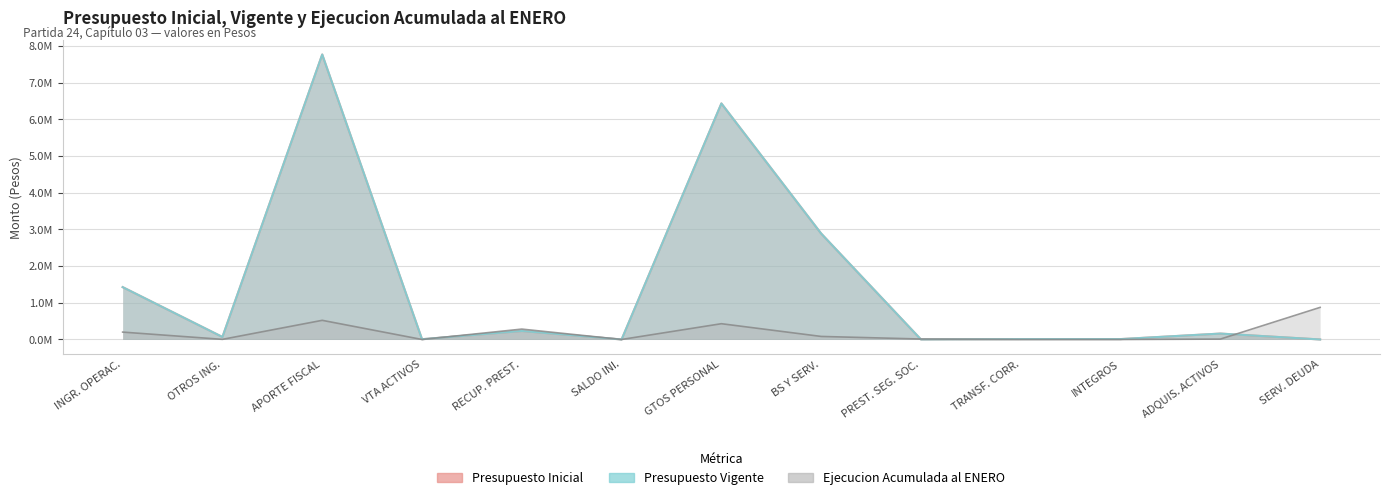

Where is Presupuesto Inicial nearest to the value 3881934?

BS Y SERV.